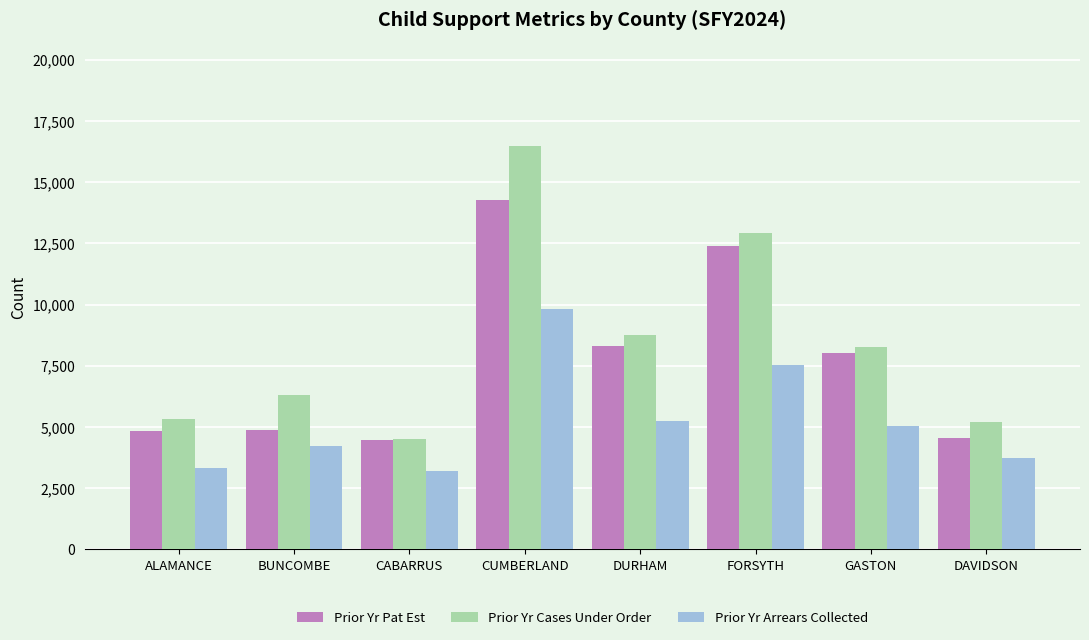

At which category does the chart reach its peak across all series?

CUMBERLAND